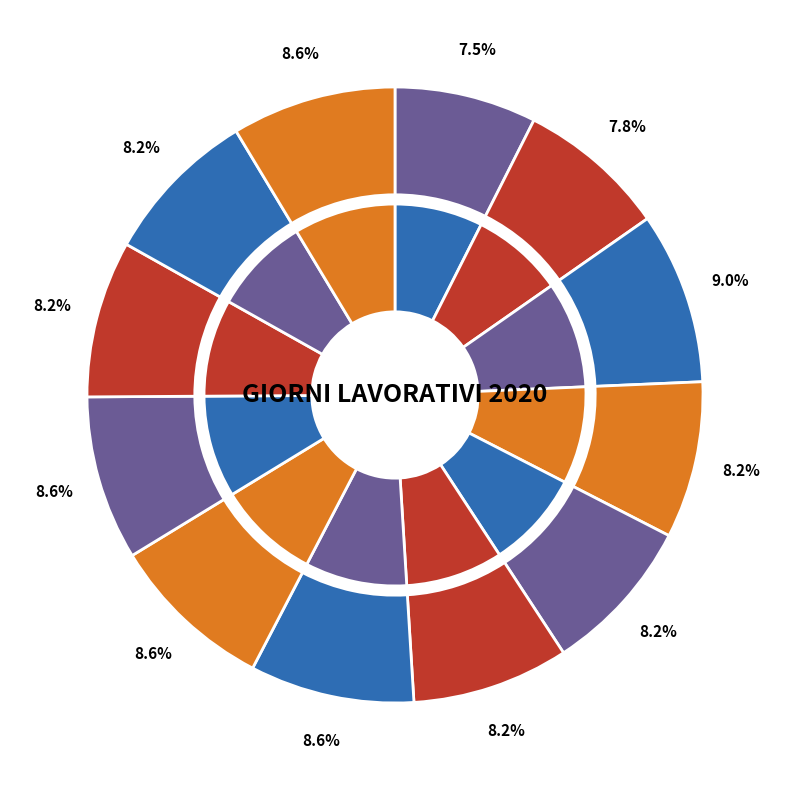

Is there any slice that represents more than half of the pie?

No